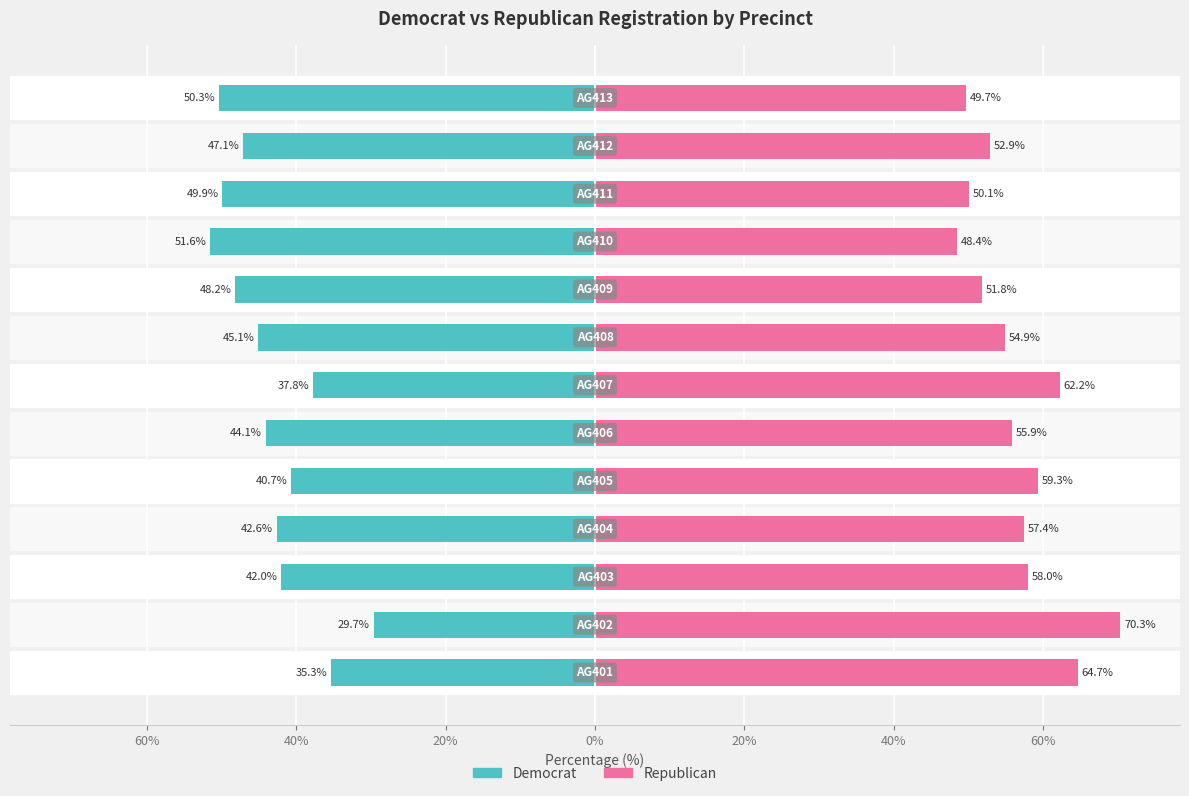

Which series has the largest total across all categories?

Republican